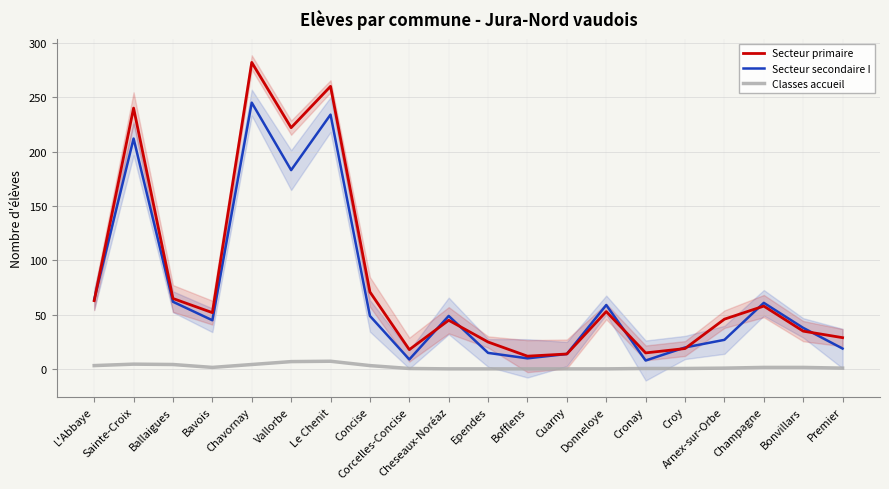

What is the difference between the maximum and second lowest values in the Classes accueil series?

7.0